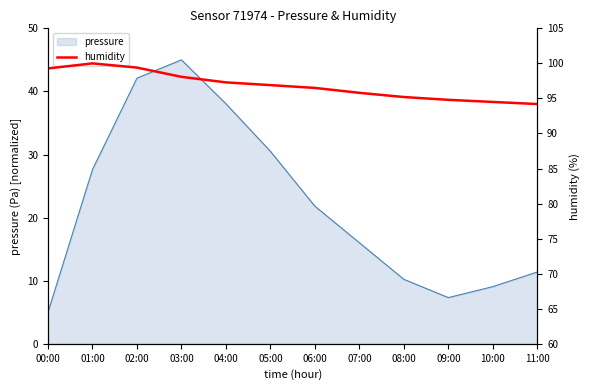

At which label does pressure first exceed 21?

01:00